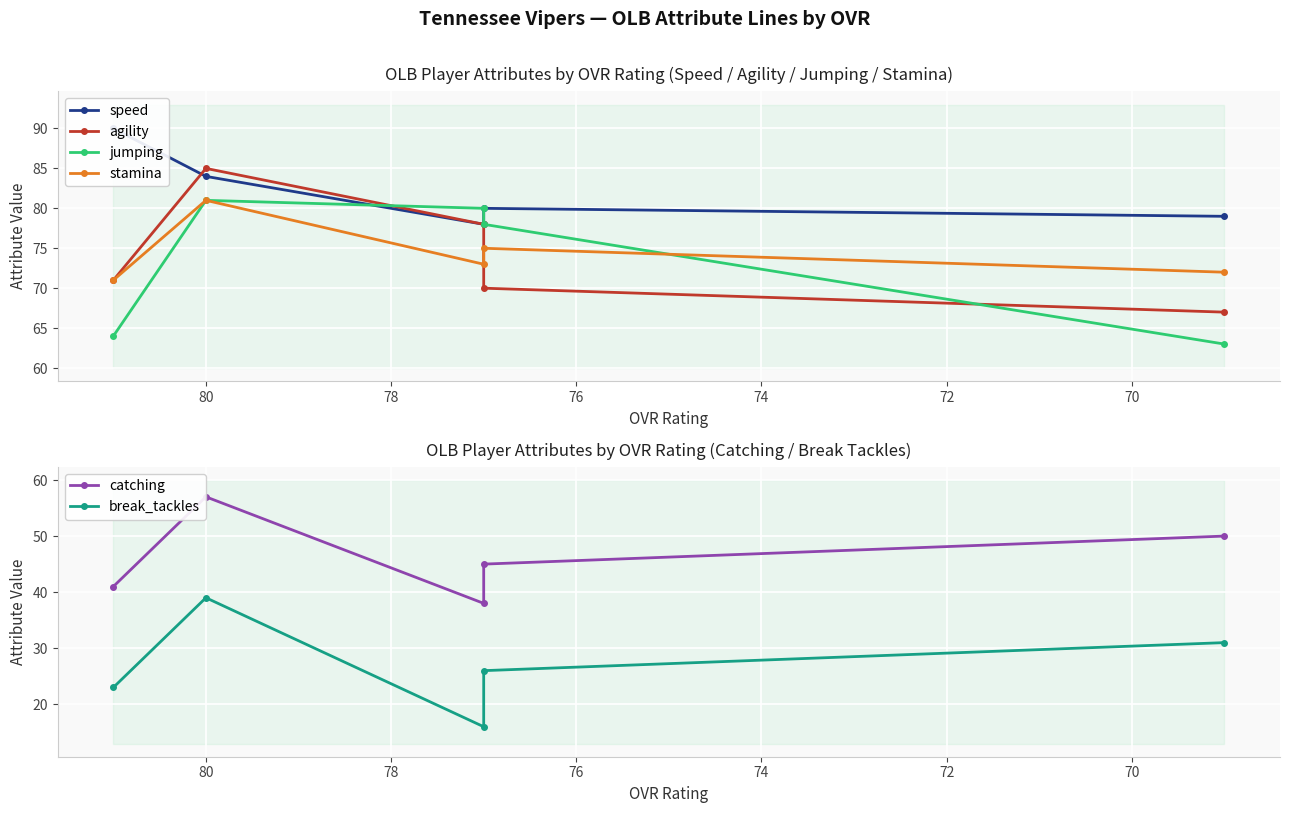

What is the maximum value shown in the chart?

90